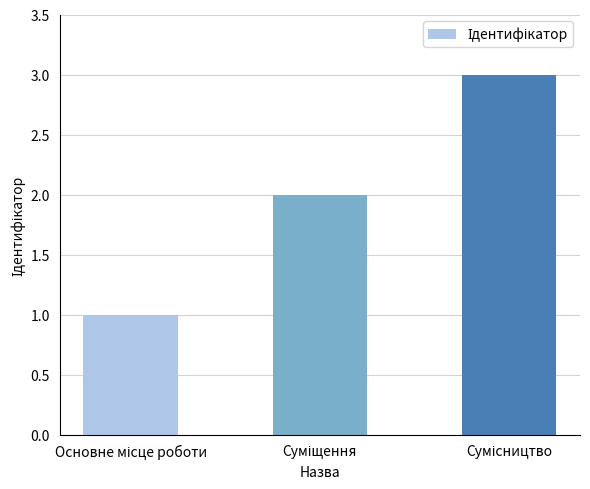

Are the bars horizontal?

No